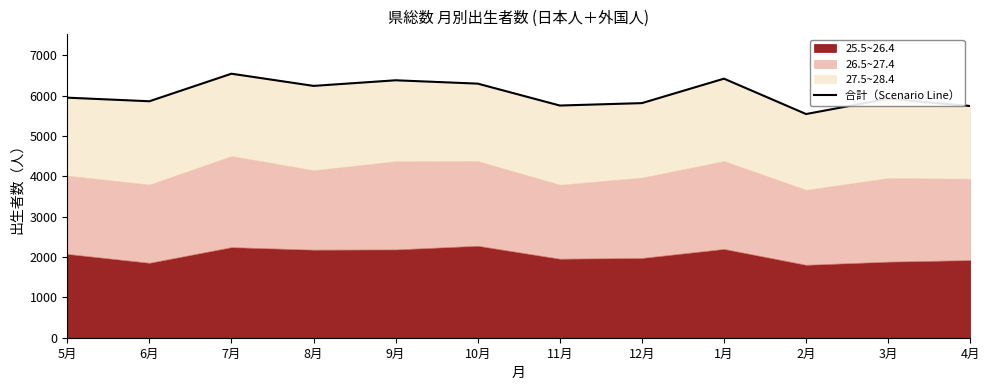

At which label is the value closest to 6046?

5月